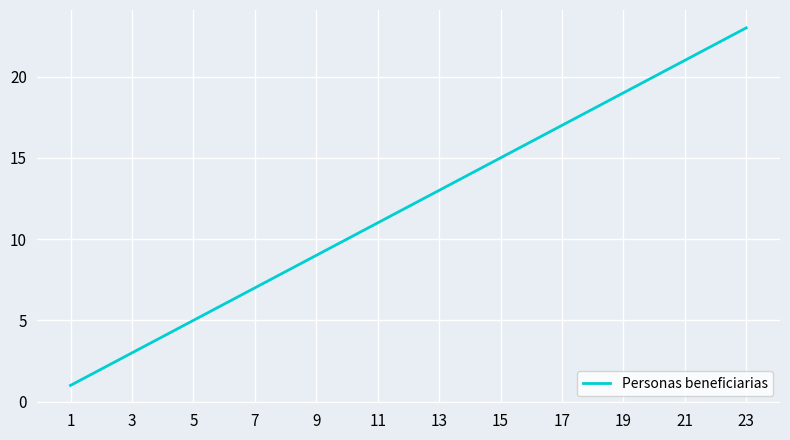

What is the difference between the maximum and minimum values?

22